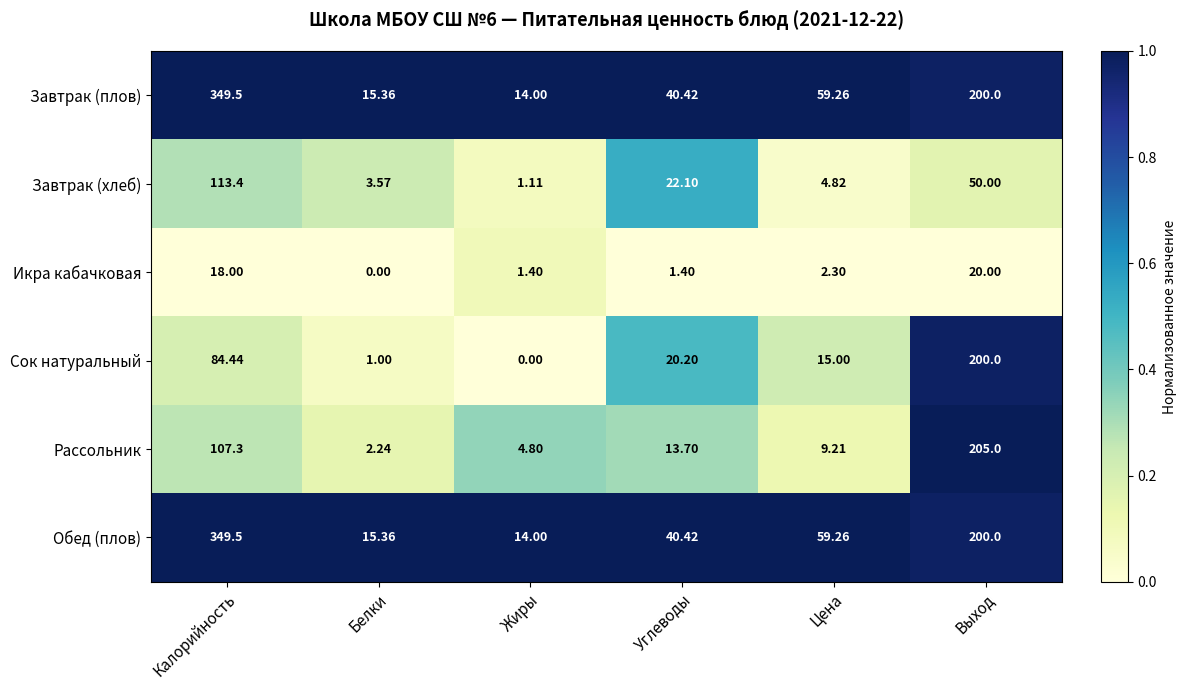

At which category is the sum across all series the highest?

Калорийность